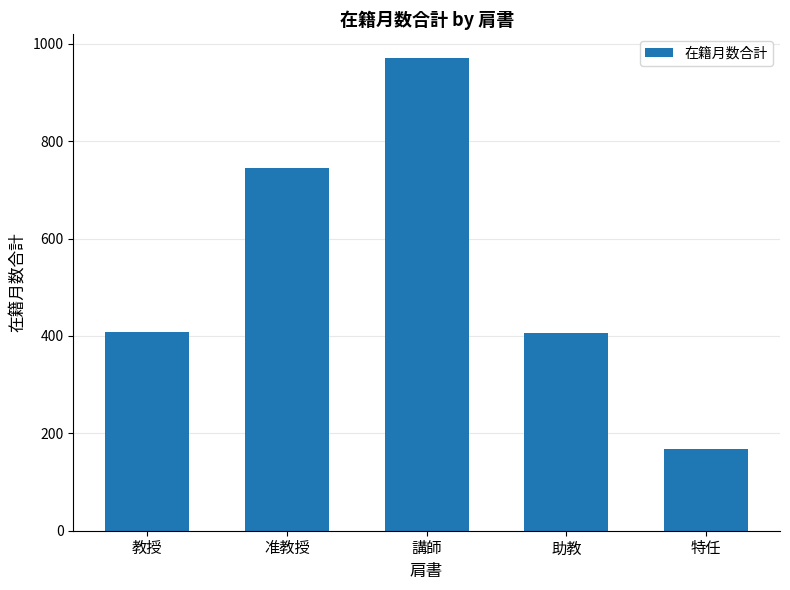

What is the label of the 5th bar from the right?

教授